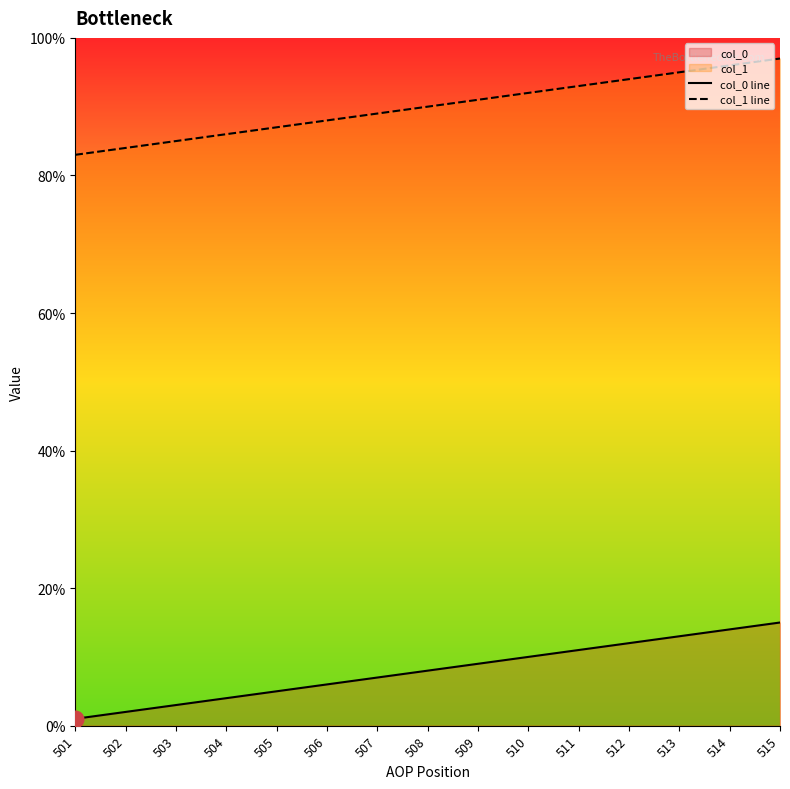

At how many categories does at least one series exceed 0?

15